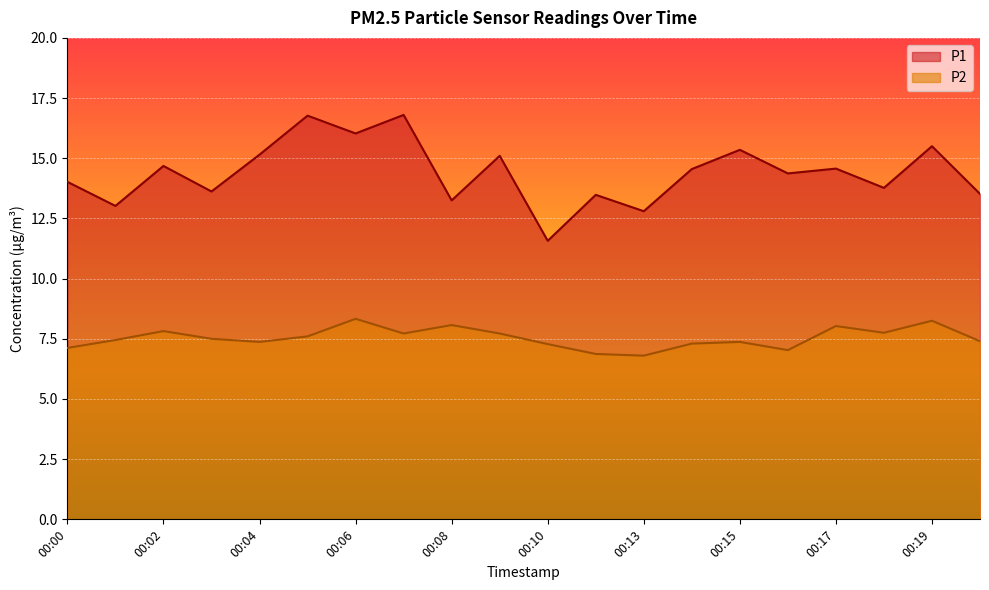

What is the difference between the maximum and minimum values in the P1 series?

5.2